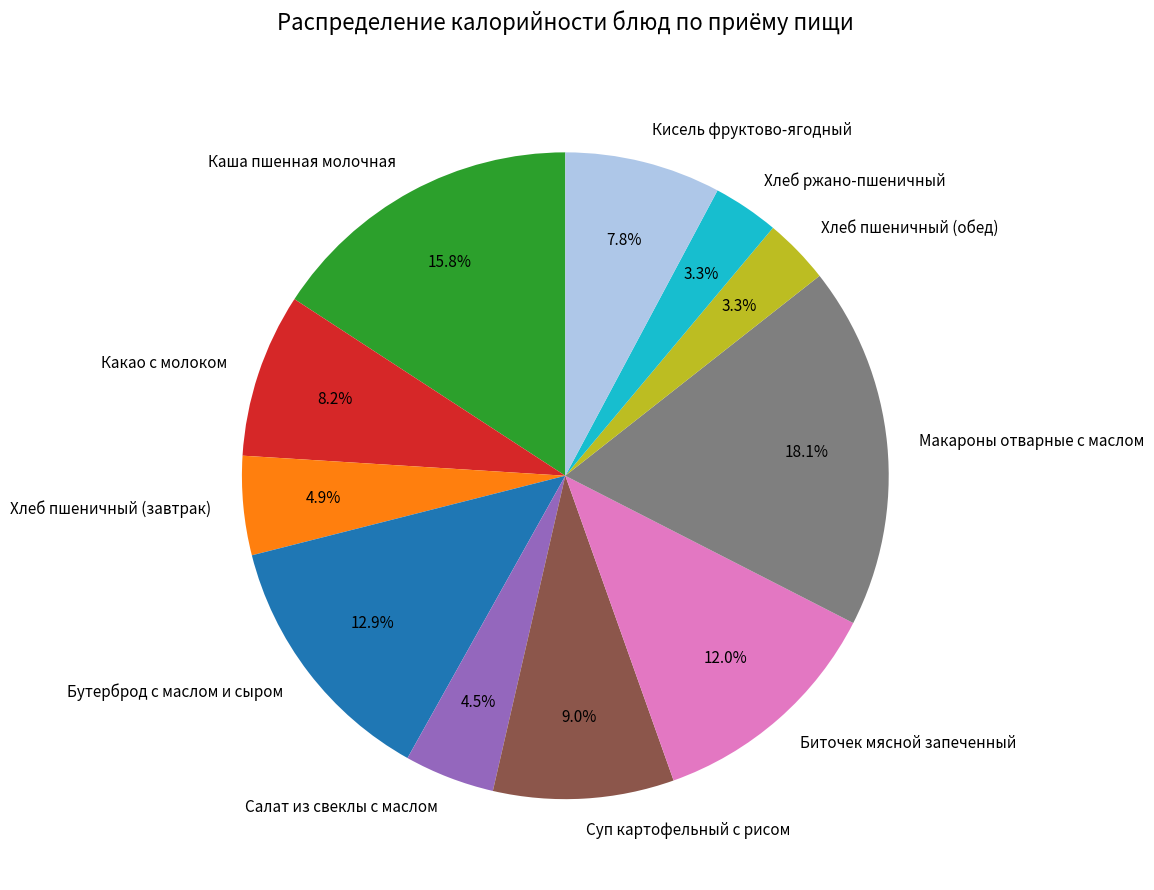

What is the ratio of the value at Хлеб ржано-пшеничный to the value at Кисель фруктово-ягодный?

0.4